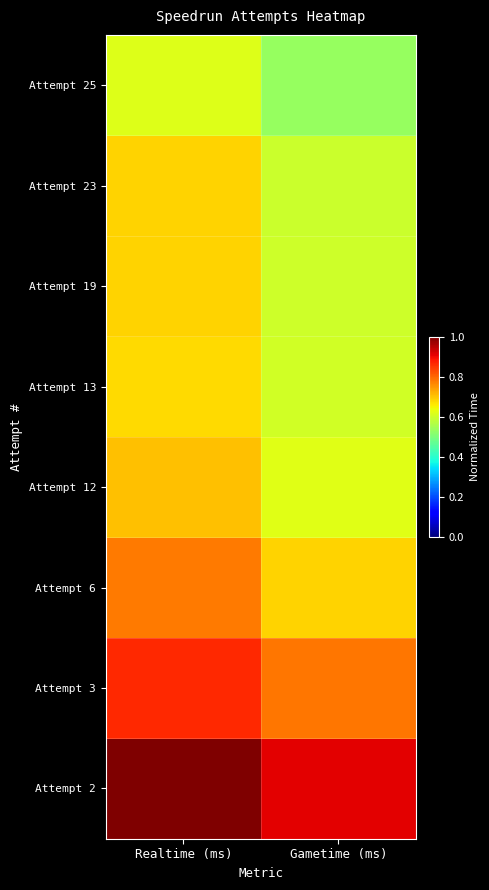

Reading left to right, what are all the values shown in this chart?

Attempt 2: Realtime (ms)=1.0	Gametime (ms)=0.9
Attempt 3: Realtime (ms)=0.9	Gametime (ms)=0.8
Attempt 6: Realtime (ms)=0.8	Gametime (ms)=0.7
Attempt 12: Realtime (ms)=0.7	Gametime (ms)=0.6
Attempt 13: Realtime (ms)=0.7	Gametime (ms)=0.6
Attempt 19: Realtime (ms)=0.7	Gametime (ms)=0.6
Attempt 23: Realtime (ms)=0.7	Gametime (ms)=0.6
Attempt 25: Realtime (ms)=0.6	Gametime (ms)=0.5